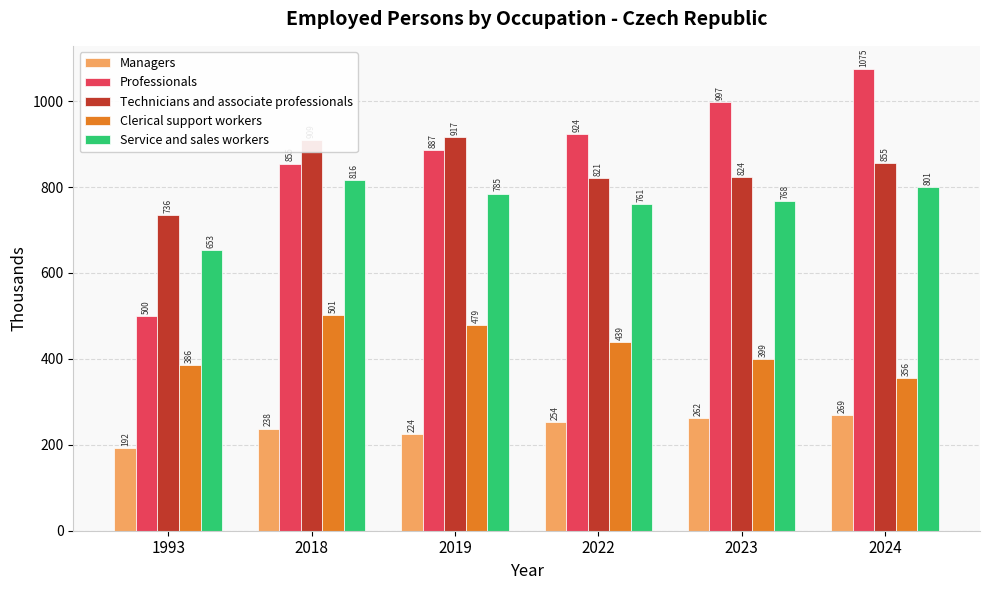

Which series has the largest total across all categories?

Professionals